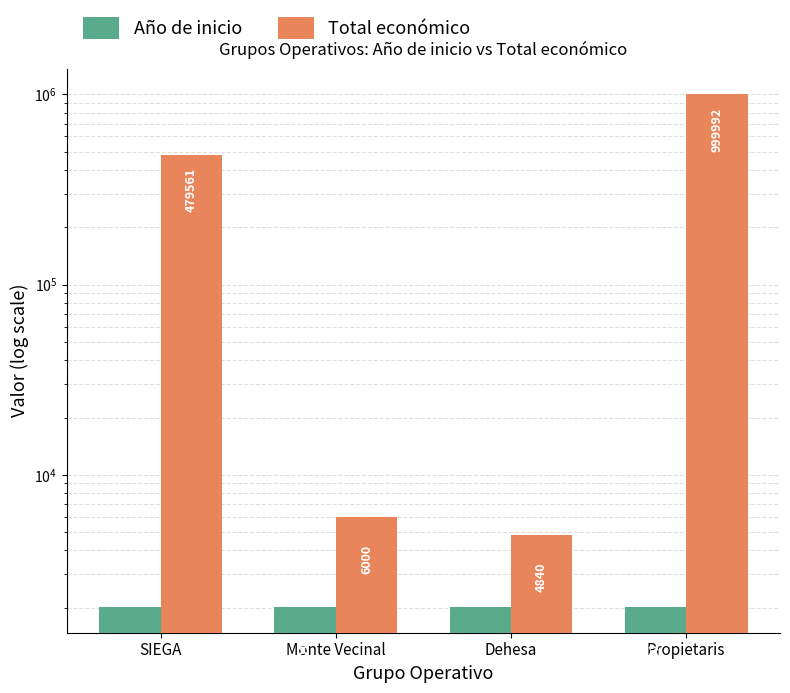

Reading left to right, extract all data points from this chart.

Año de inicio: 2019	2016	2017	2018
Total económico: 479561	6000	4840	999992